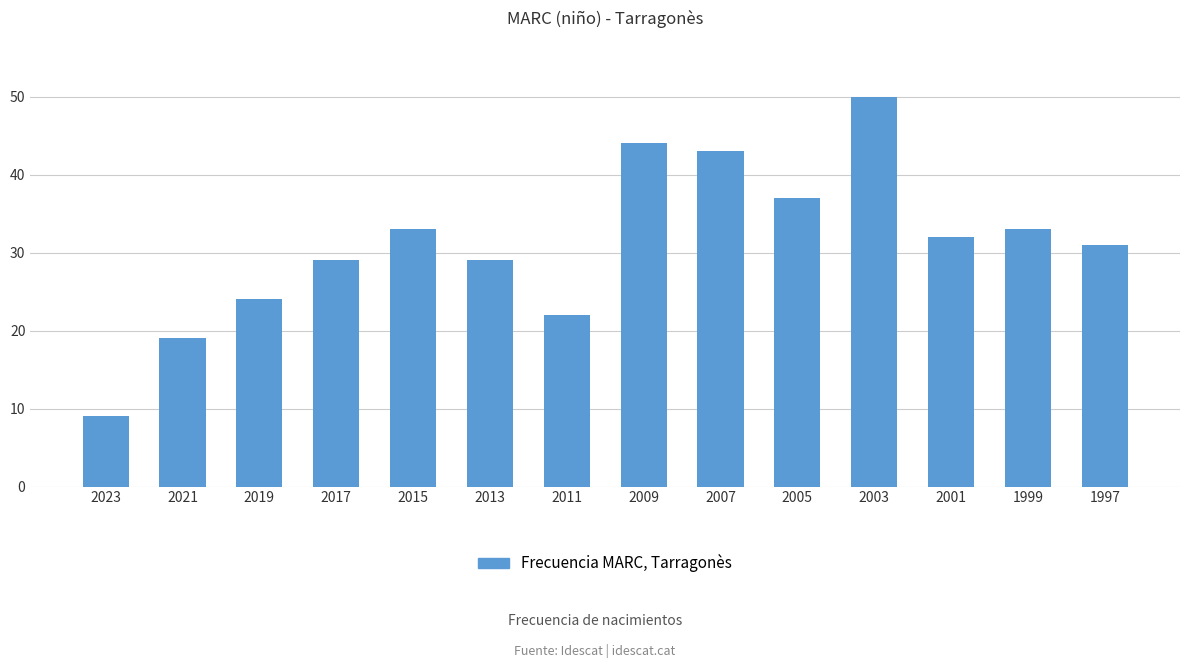

True or false: the data shows 19 at 2005.

False